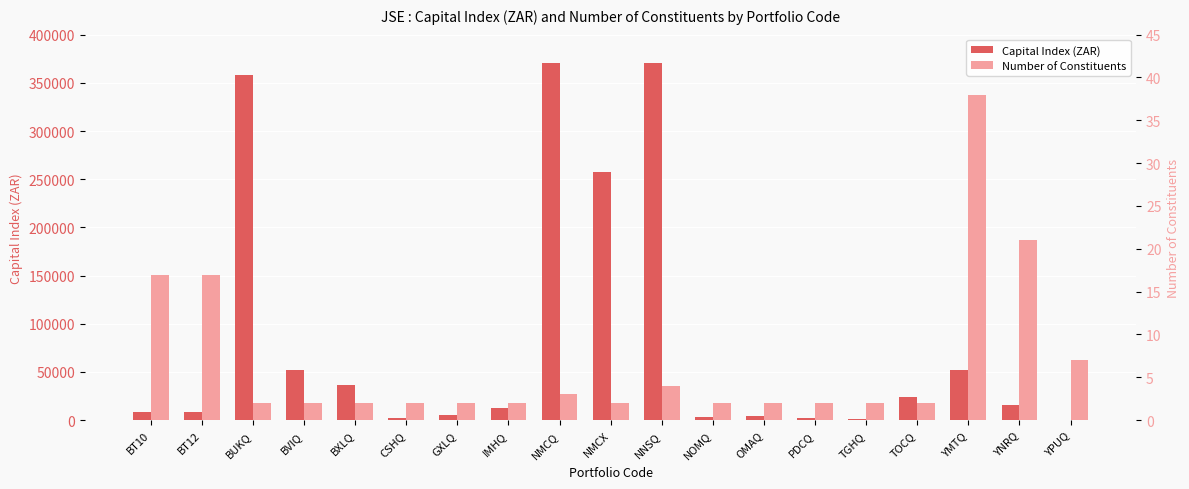

What are all the series names shown in the legend?

Capital Index (ZAR), Number of Constituents